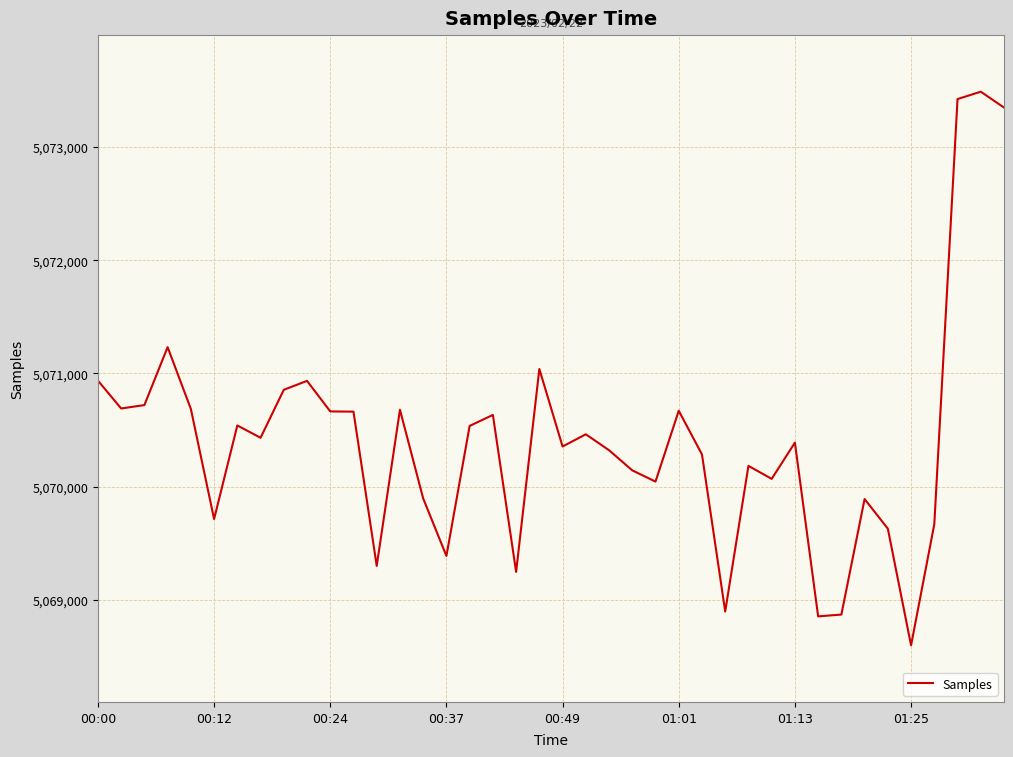

What is the difference between the maximum and minimum values?

4892